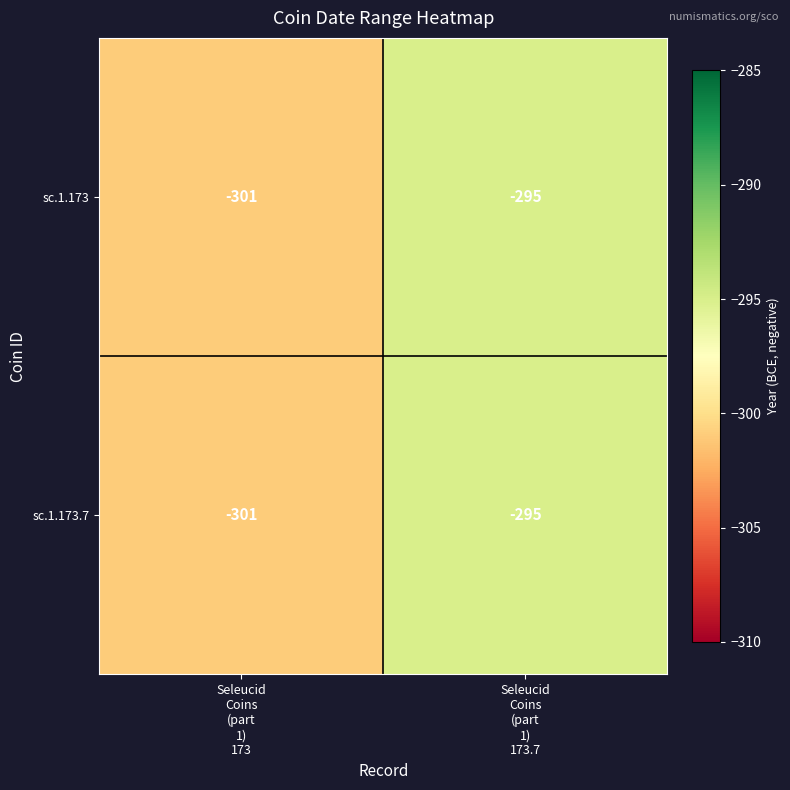

What is the minimum value for sc.1.173?

-301